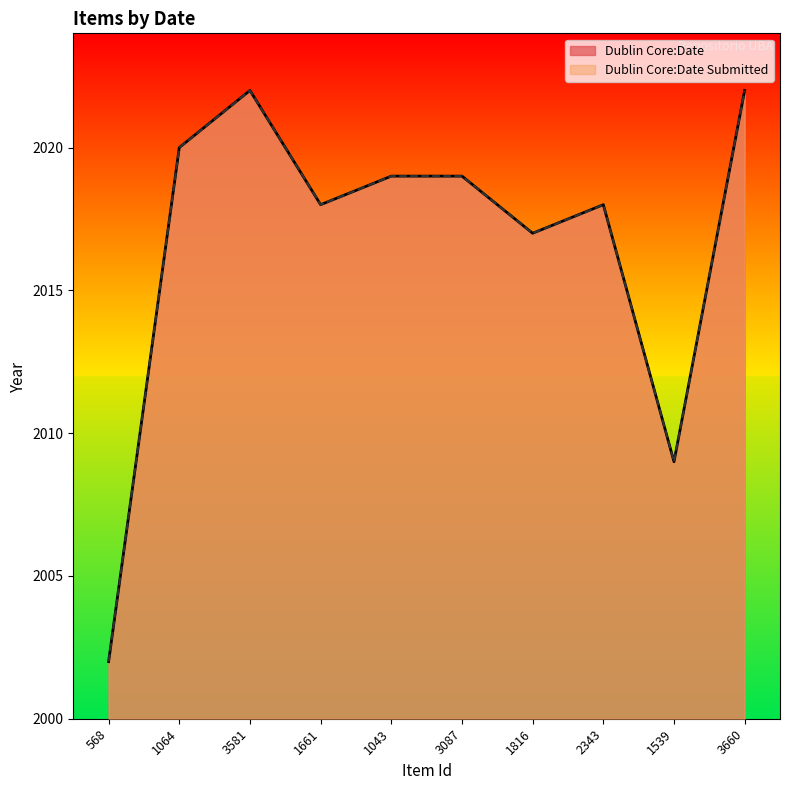

True or false: Dublin Core:Date has more than 1 interior local peaks.

True